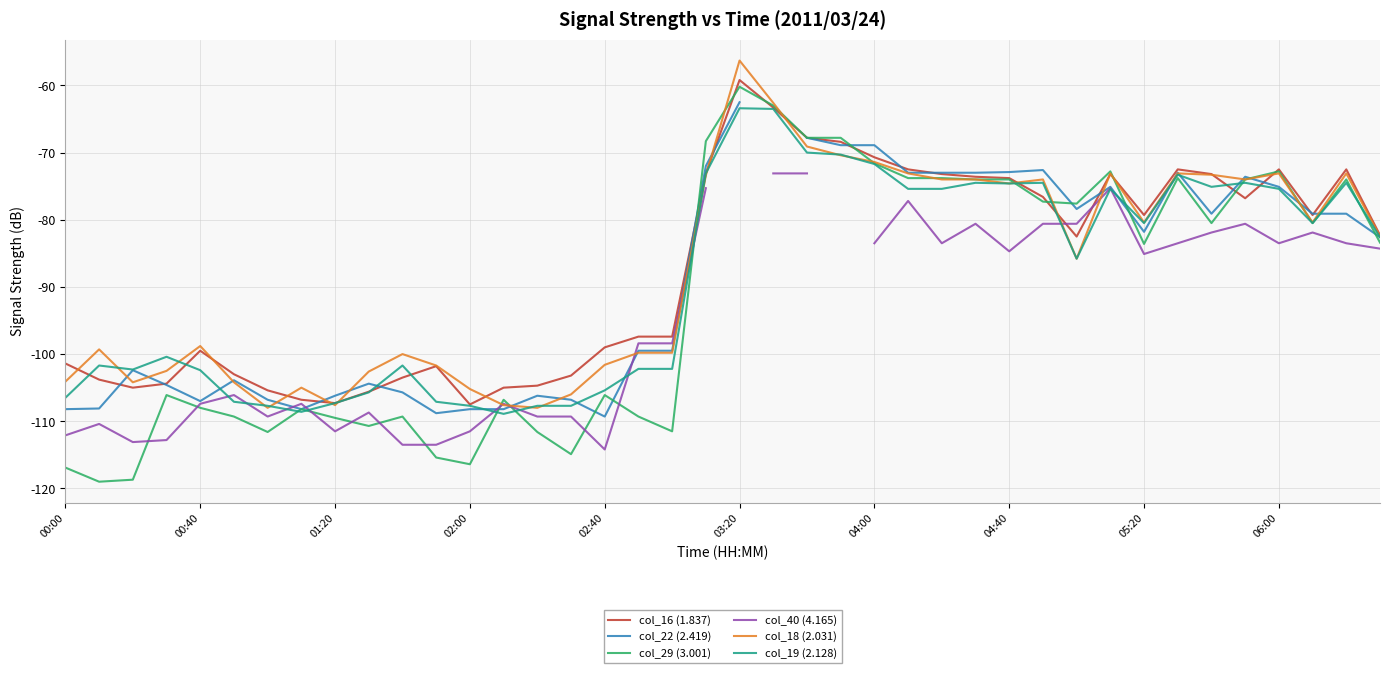

Does the chart display data point markers on the line(s)?

No